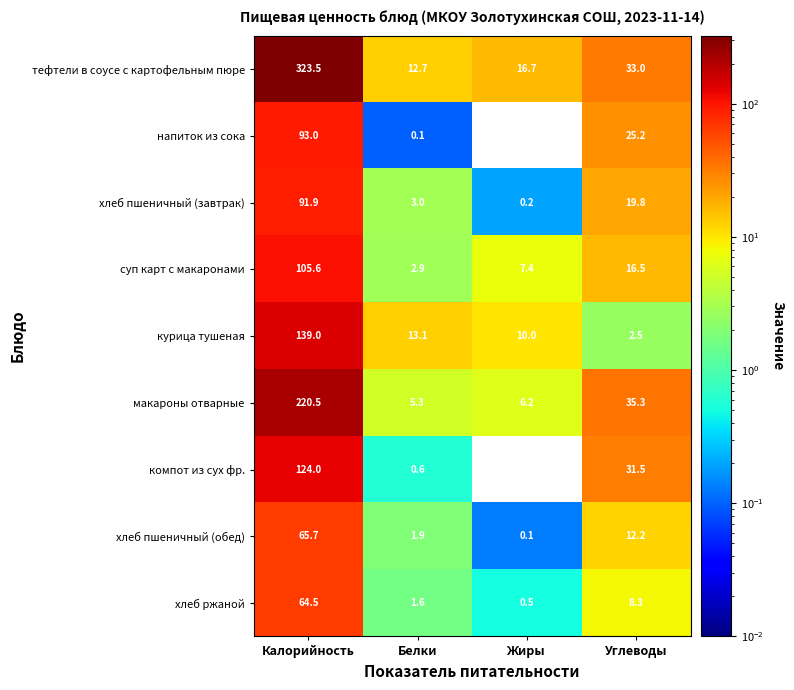

The value of курица тушеная at Белки is 20.2. True or false?

False